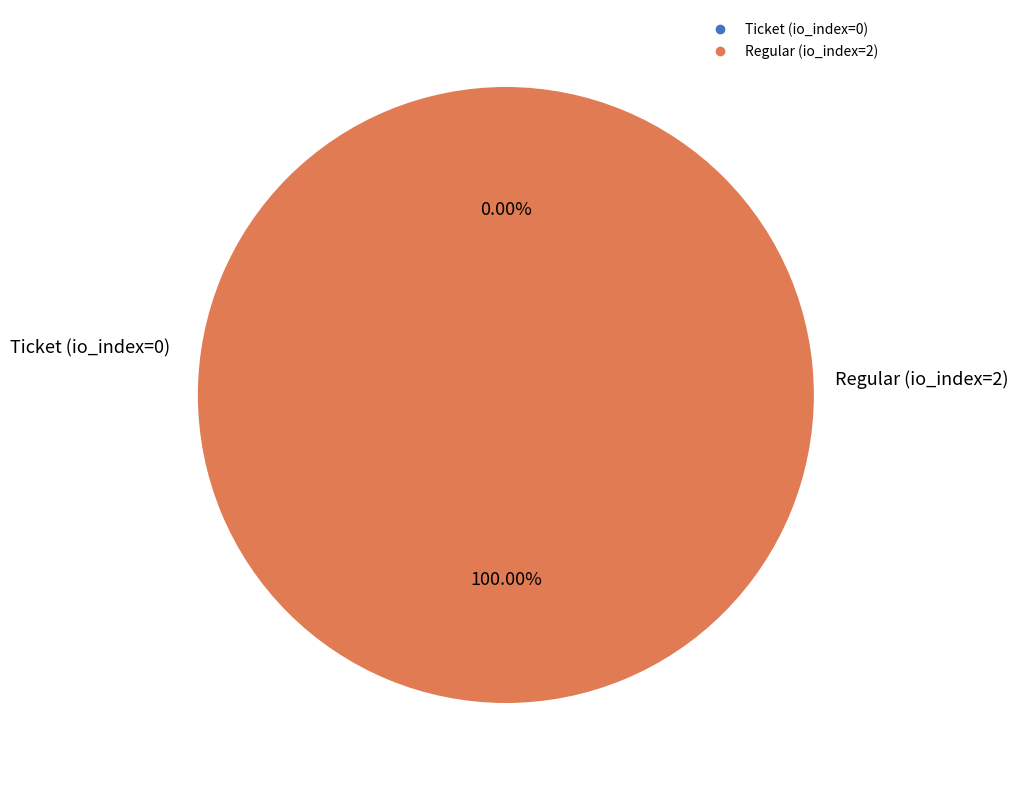

To the nearest percent, what portion does Regular (io_index=2) represent?

100%